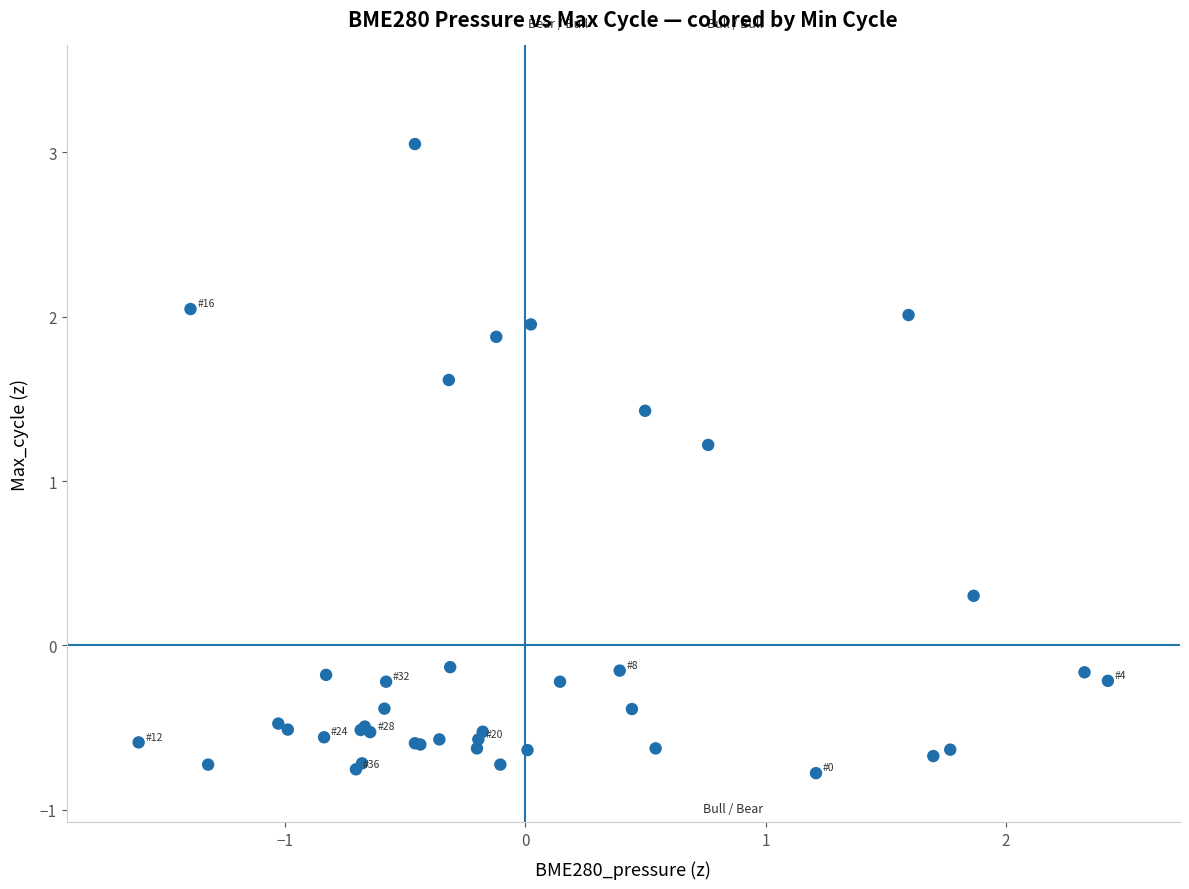

What Y value in the scatter plot is closest to 1?

1.2